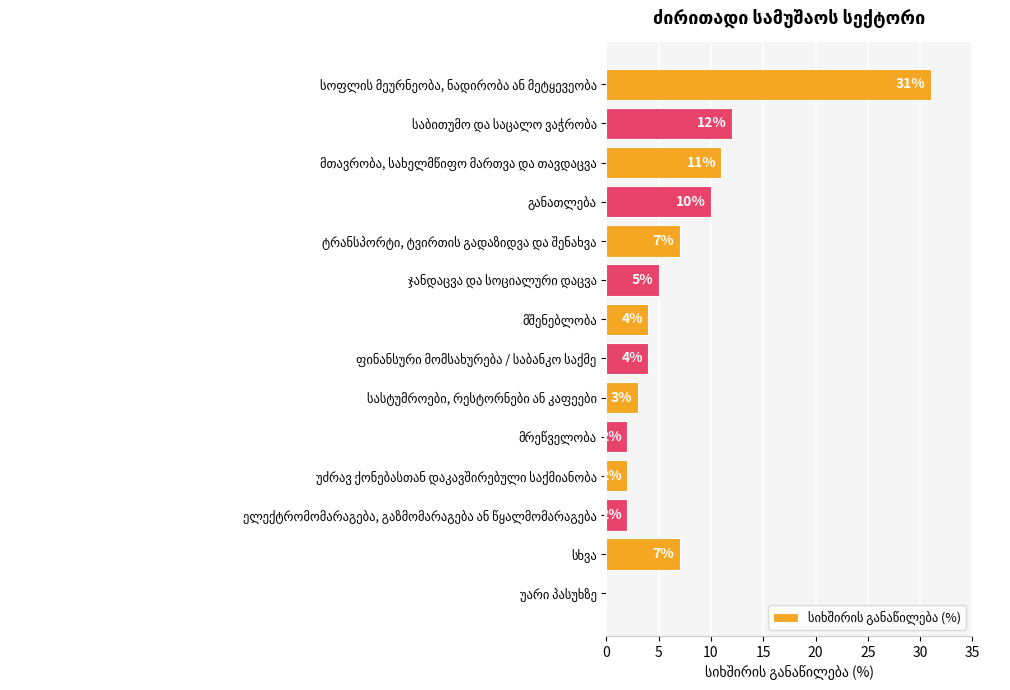

What is the greatest value displayed?

31